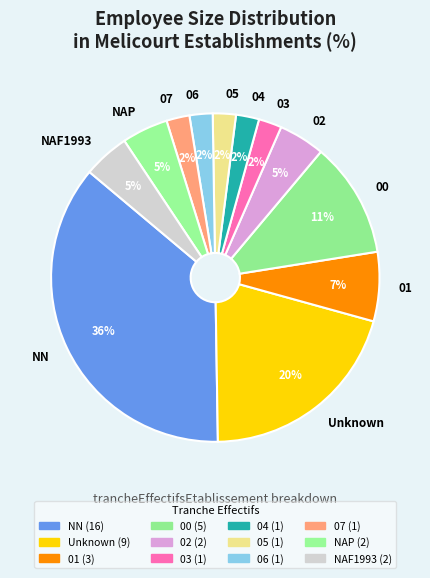

To the nearest percent, what is the average slice percentage?

8%